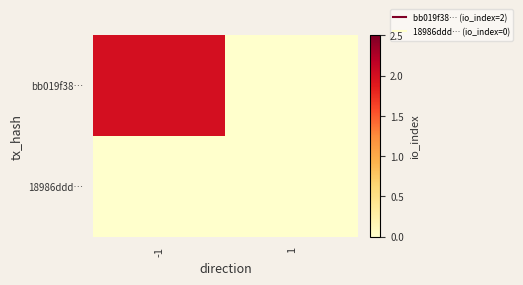

Which series has the largest range (max minus min)?

bb019f38…